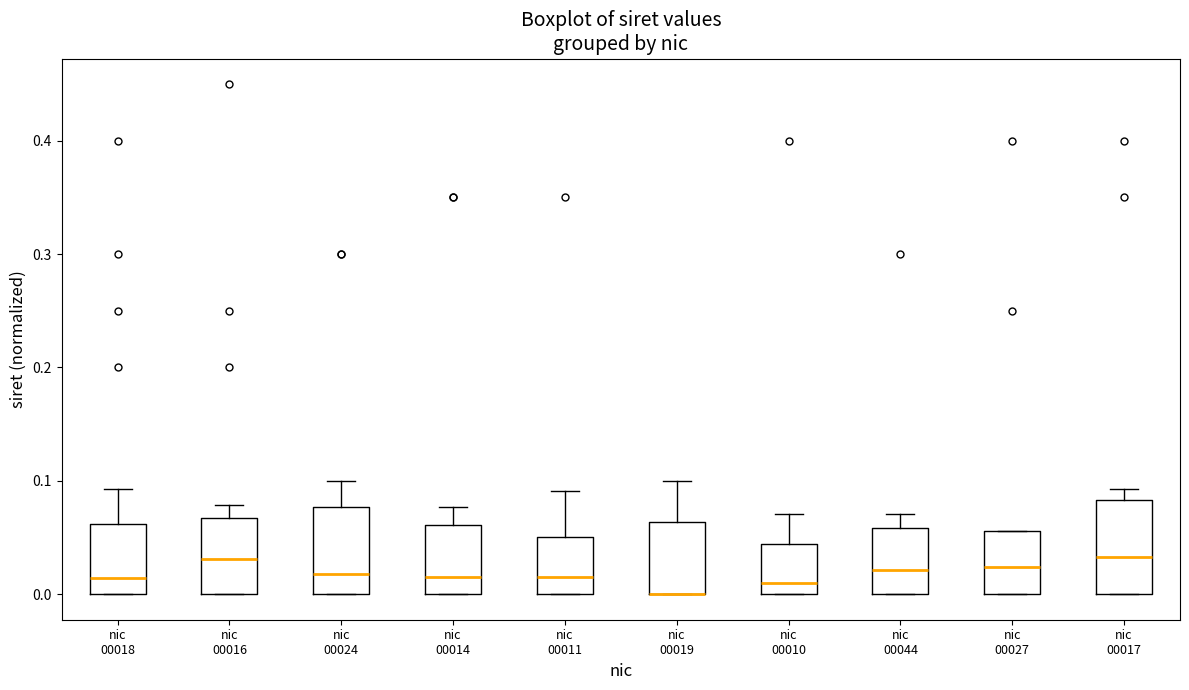

Reading left to right, transcribe this box plot: for each box, give where its median line is, the range the box spans, and where its two whiskers end, as read against the y-axis. The values are not printed on the chart, so give them approximately, as read against the axis.

nic 00018: median 0.01, box 0.00 to 0.06, whiskers 0.00 to 0.09
nic 00016: median 0.03, box 0.00 to 0.07, whiskers 0.00 to 0.08
nic 00024: median 0.02, box 0.00 to 0.08, whiskers 0.00 to 0.10
nic 00014: median 0.02, box 0.00 to 0.06, whiskers 0.00 to 0.08
nic 00011: median 0.02, box 0.00 to 0.05, whiskers 0.00 to 0.09
nic 00019: median 0.00 (drawn on the box's lower edge), box 0.00 to 0.06, whiskers 0.00 to 0.10
nic 00010: median 0.01, box 0.00 to 0.04, whiskers 0.00 to 0.07
nic 00044: median 0.02, box 0.00 to 0.06, whiskers 0.00 to 0.07
nic 00027: median 0.02, box 0.00 to 0.06, whiskers 0.00 to 0.06
nic 00017: median 0.03, box 0.00 to 0.08, whiskers 0.00 to 0.09